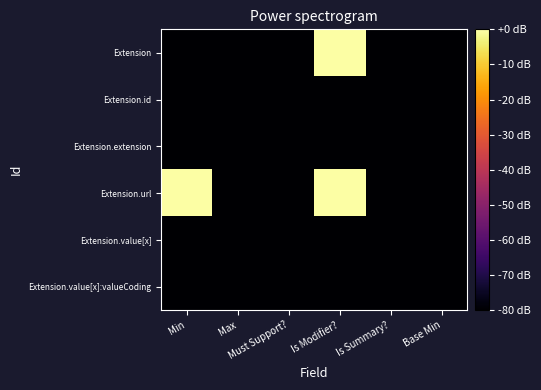

Between Base Min and Max, which is larger?

Base Min